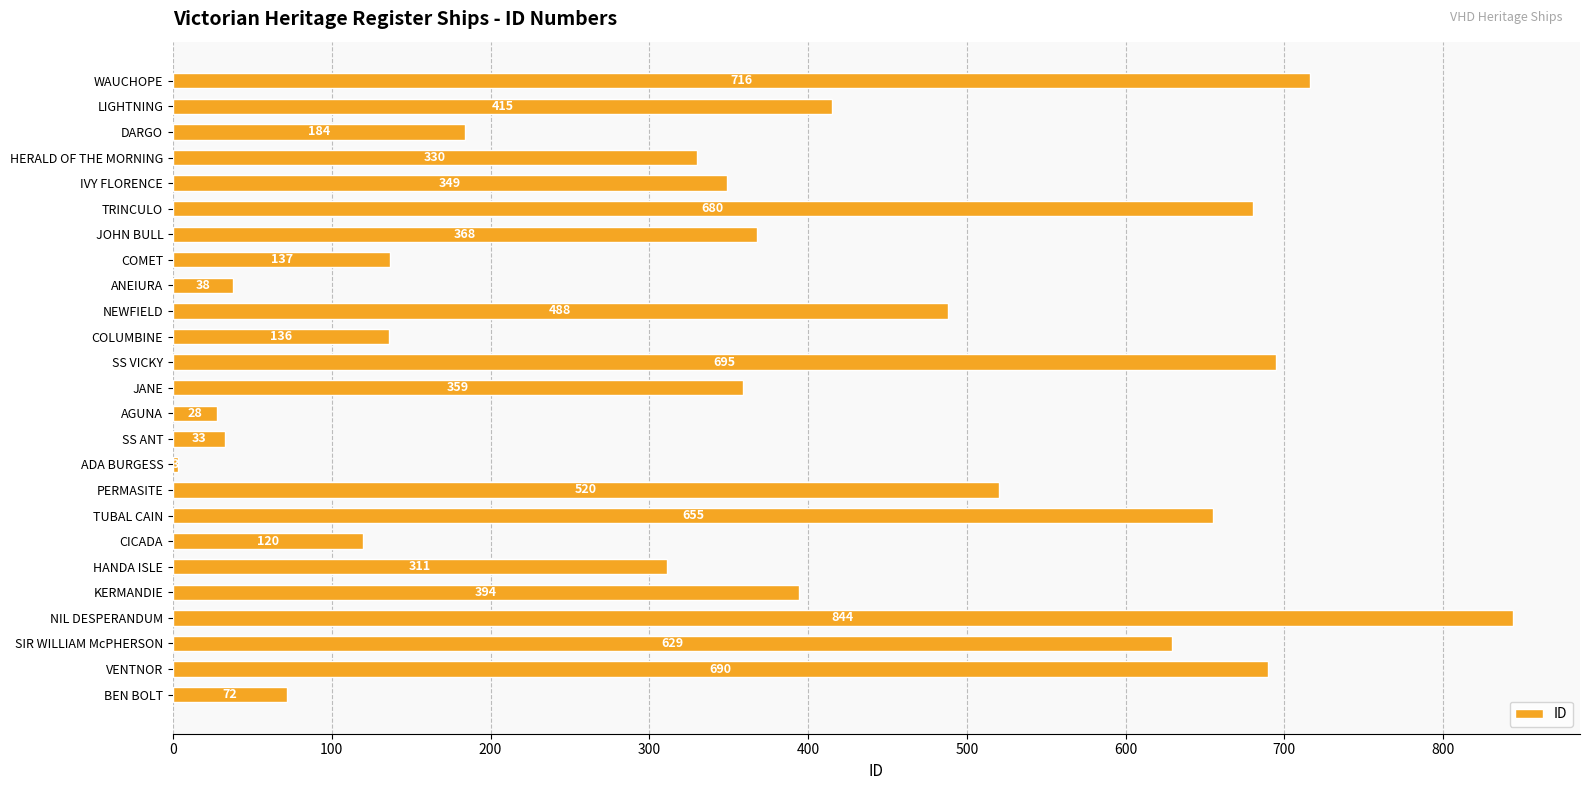

What is the smallest value displayed?

3